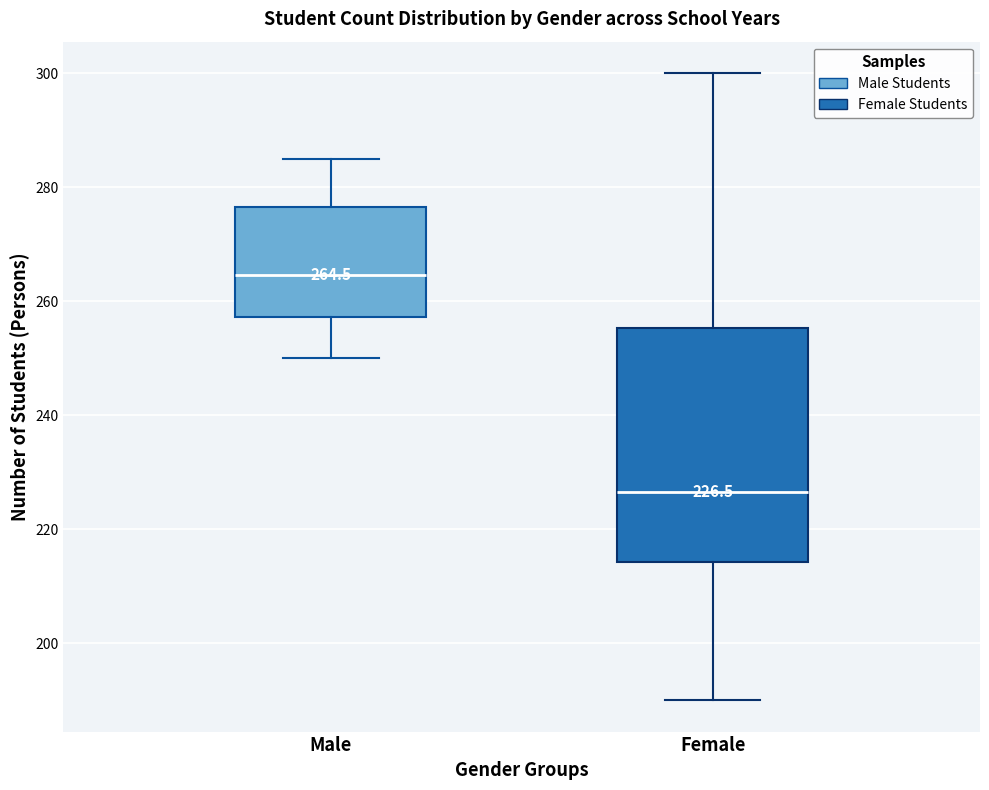

Comparing the boxes themselves (not the whiskers), which one is the tallest?

Female